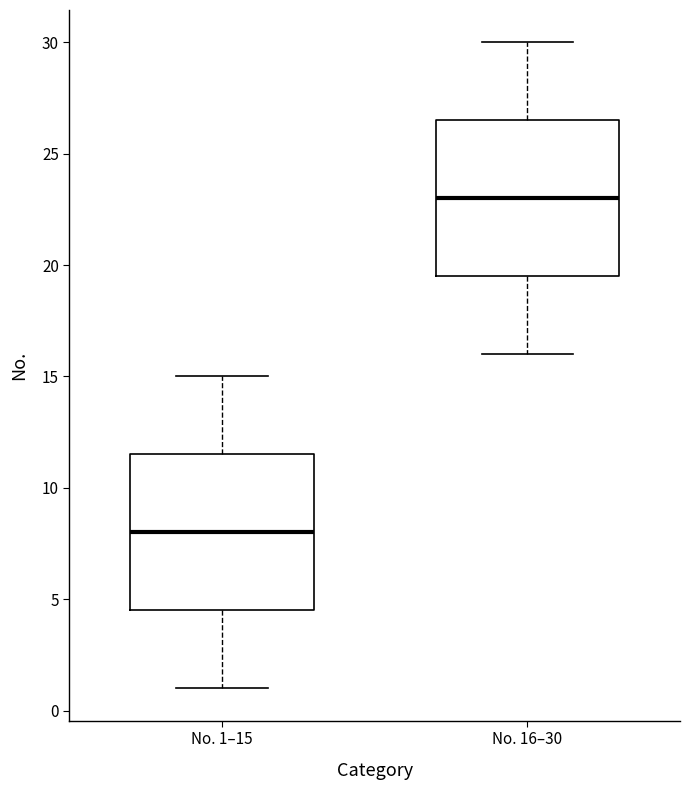

Which box's median line is the lowest?

No. 1–15